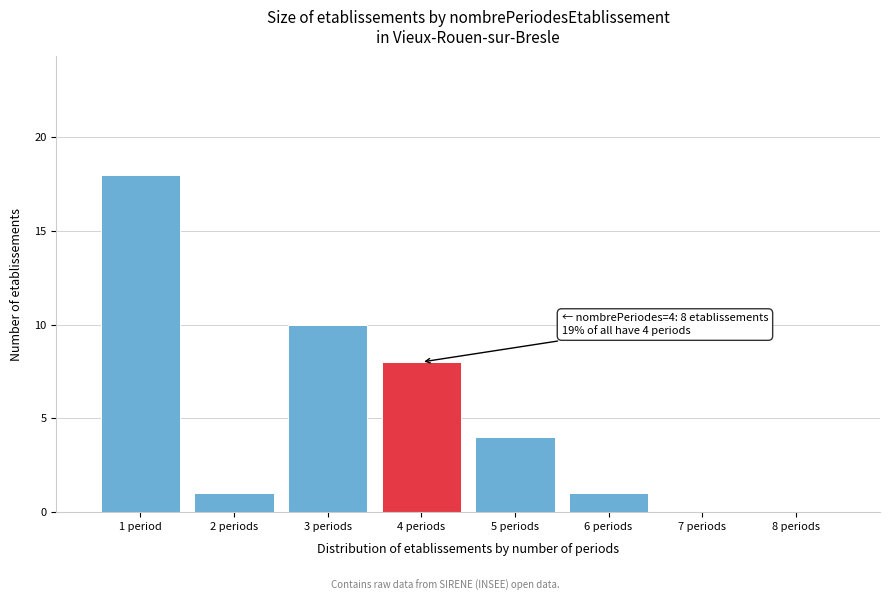

Reading right to left, list all the values displayed in this chart.

8 periods=0	7 periods=0	6 periods=1	5 periods=4	4 periods=8	3 periods=10	2 periods=1	1 period=18